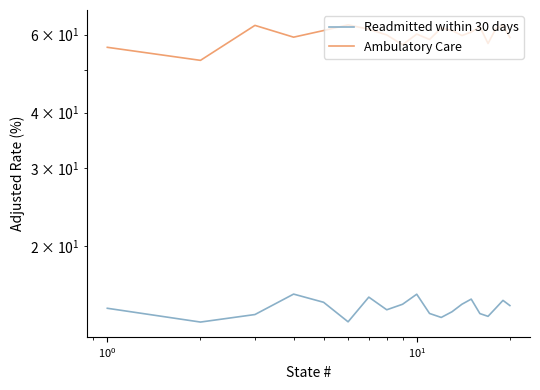

How many data points in Readmitted within 30 days are above 14?

16